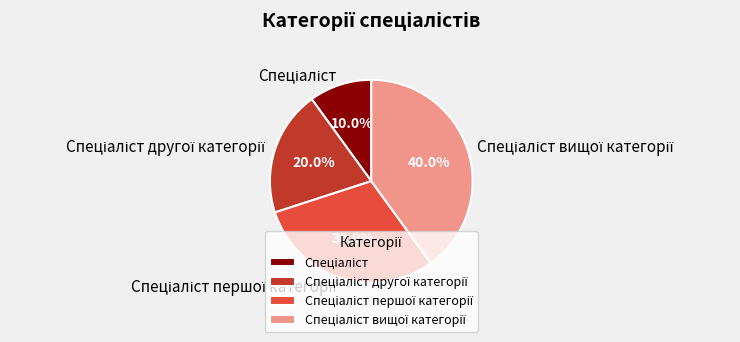

Does any single category account for the majority?

No